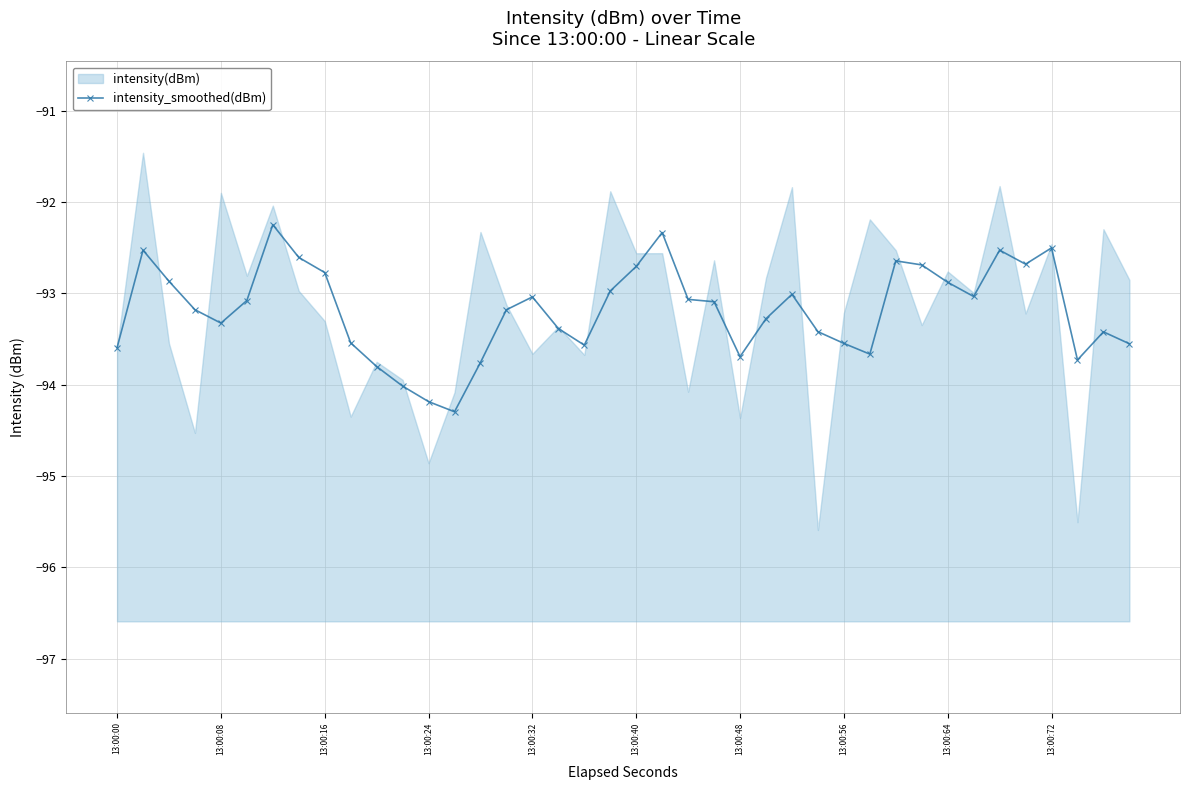

True or false: intensity_smoothed(dBm) has more than 2 interior local peaks.

True